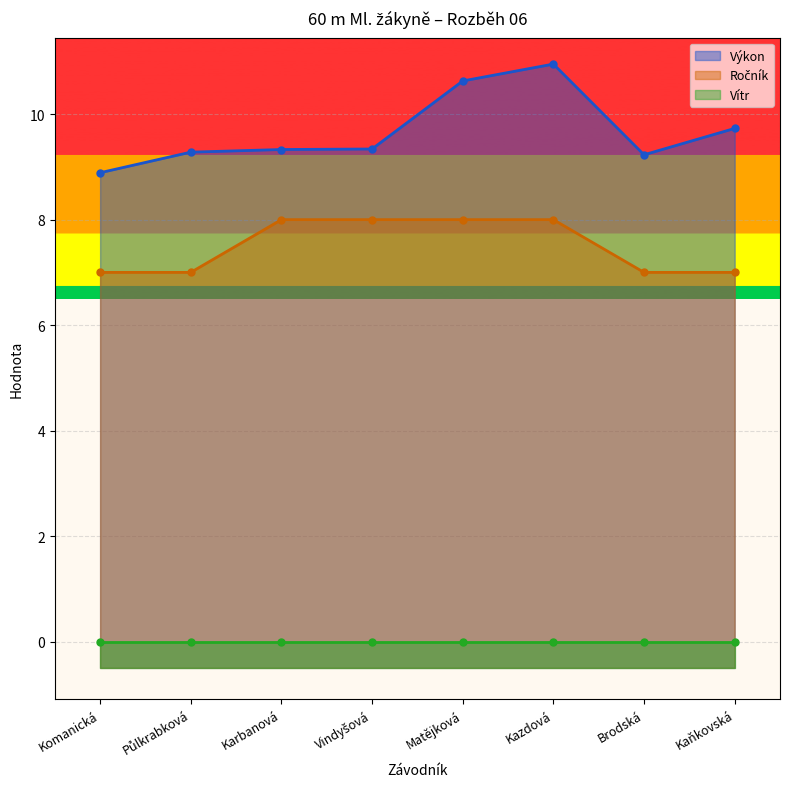

Which series has the largest range (max minus min)?

Výkon